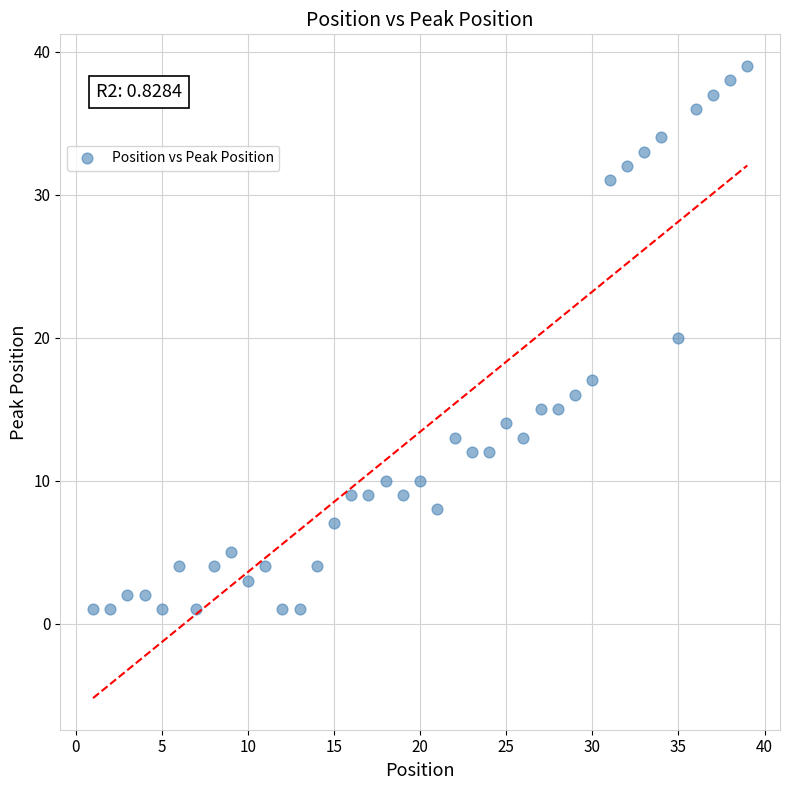

What is the range of Y values (max minus min)?

38